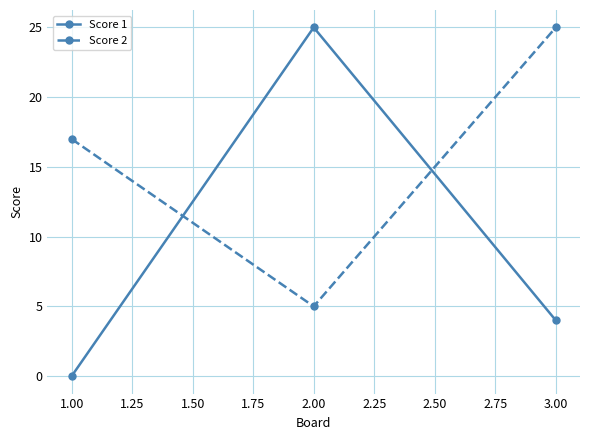

At how many categories does at least one series exceed 3?

3